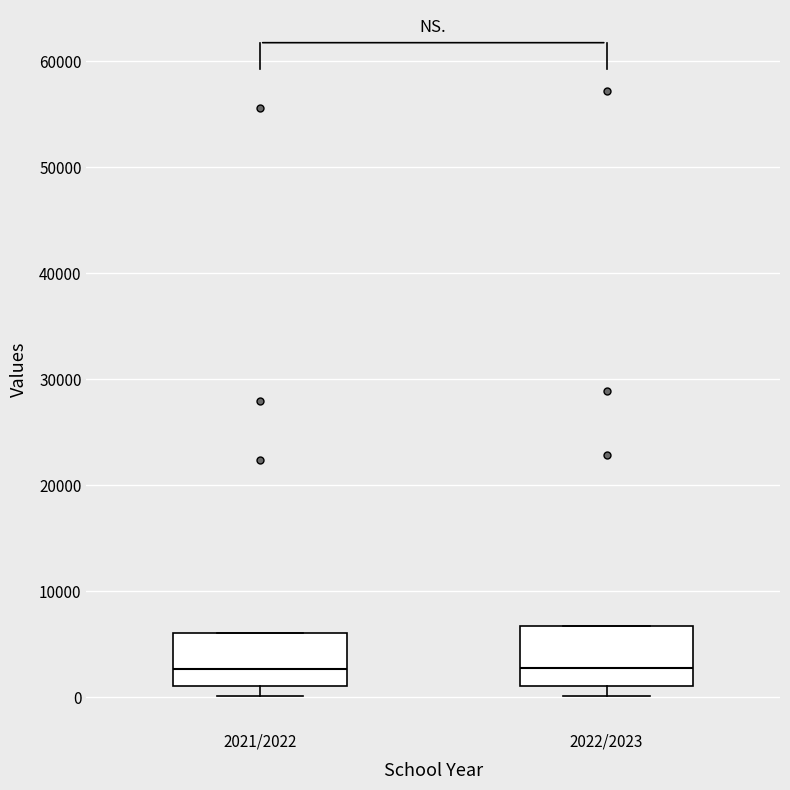

Reading left to right, read every box against the y-axis: the position of its median line, the range the box covers, and the ends of its whiskers. The values are not printed on the chart, so give them approximately, as read against the axis.

2021/2022: median 3000, box 1000 to 6000, whiskers 0 to 6000
2022/2023: median 3000, box 1000 to 7000, whiskers 0 to 7000